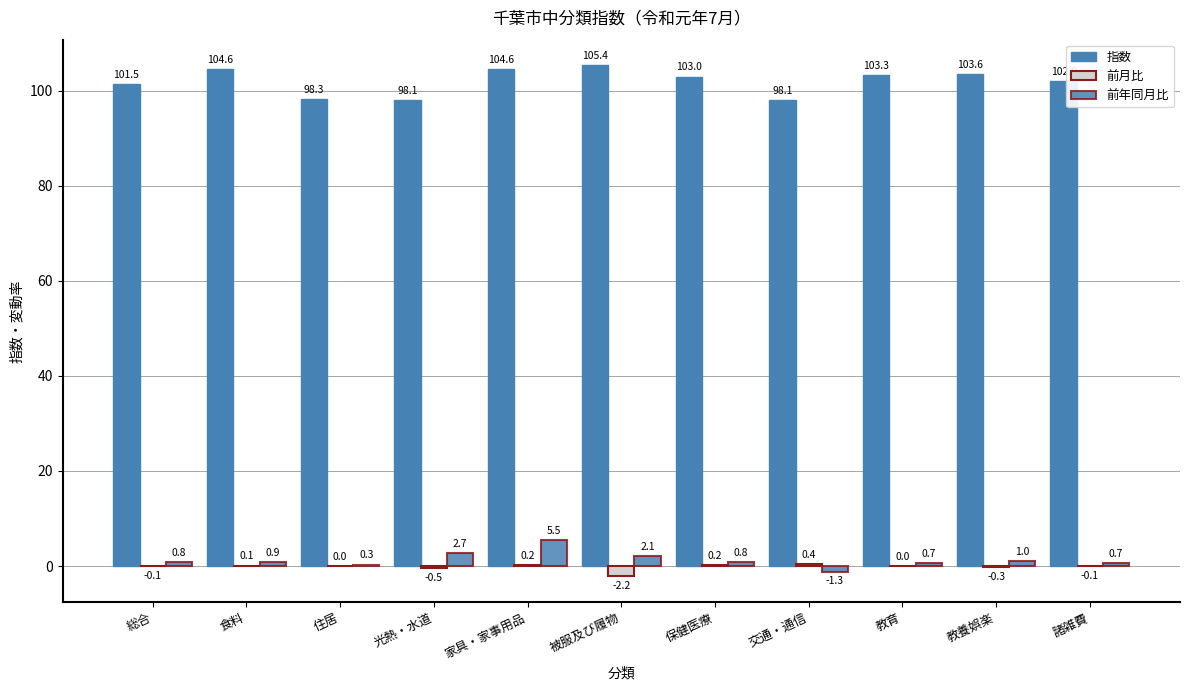

List the series in order of their peak value, lowest first.

前月比, 前年同月比, 指数